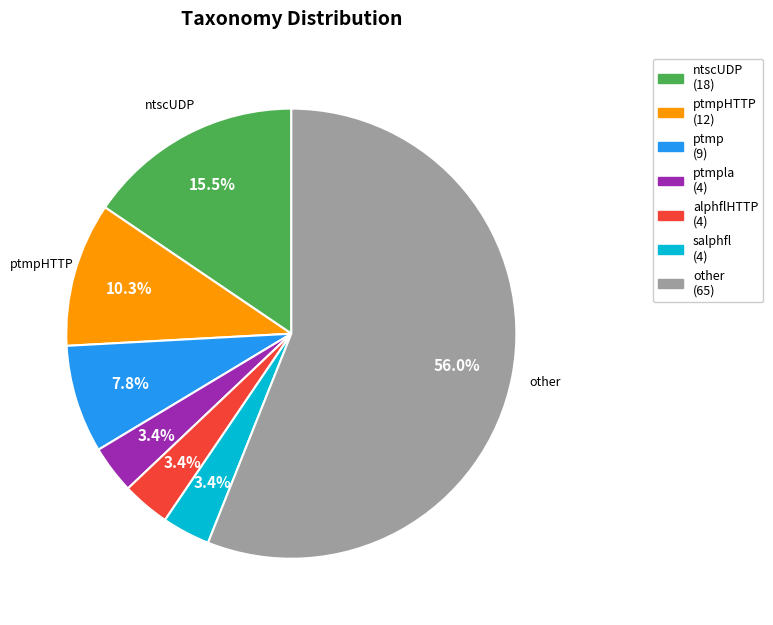

Does any single category account for the majority?

Yes